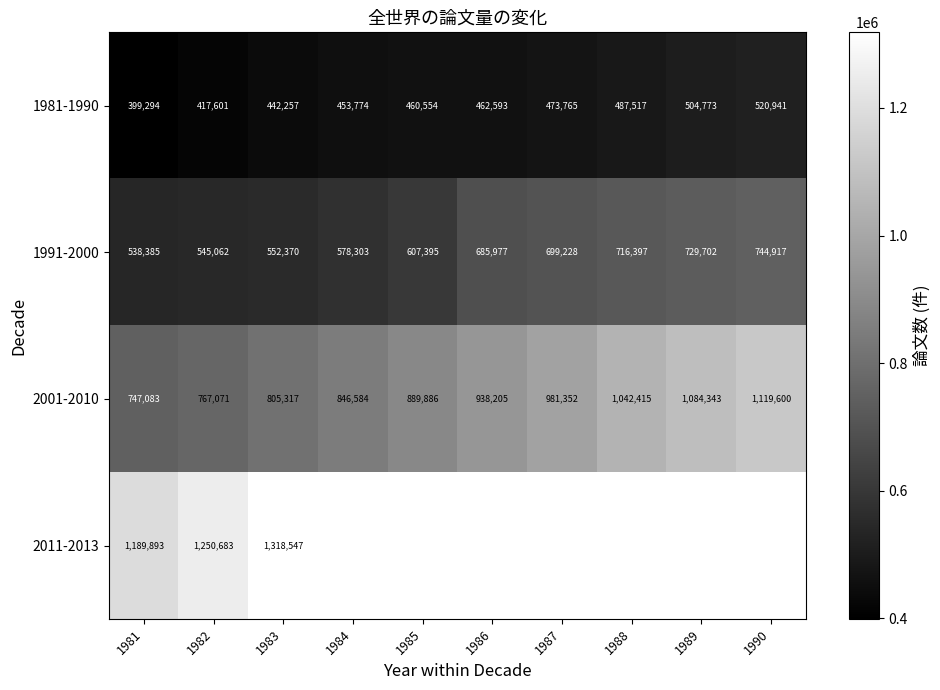

At which label is 1991-2000 closest to 641651?

1985